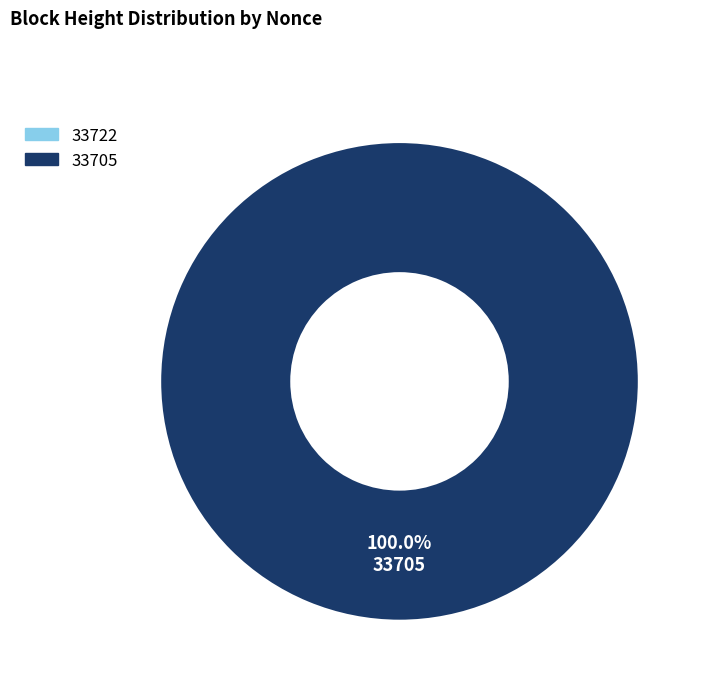

True or false: 33705 accounts for 99% of the total.

False